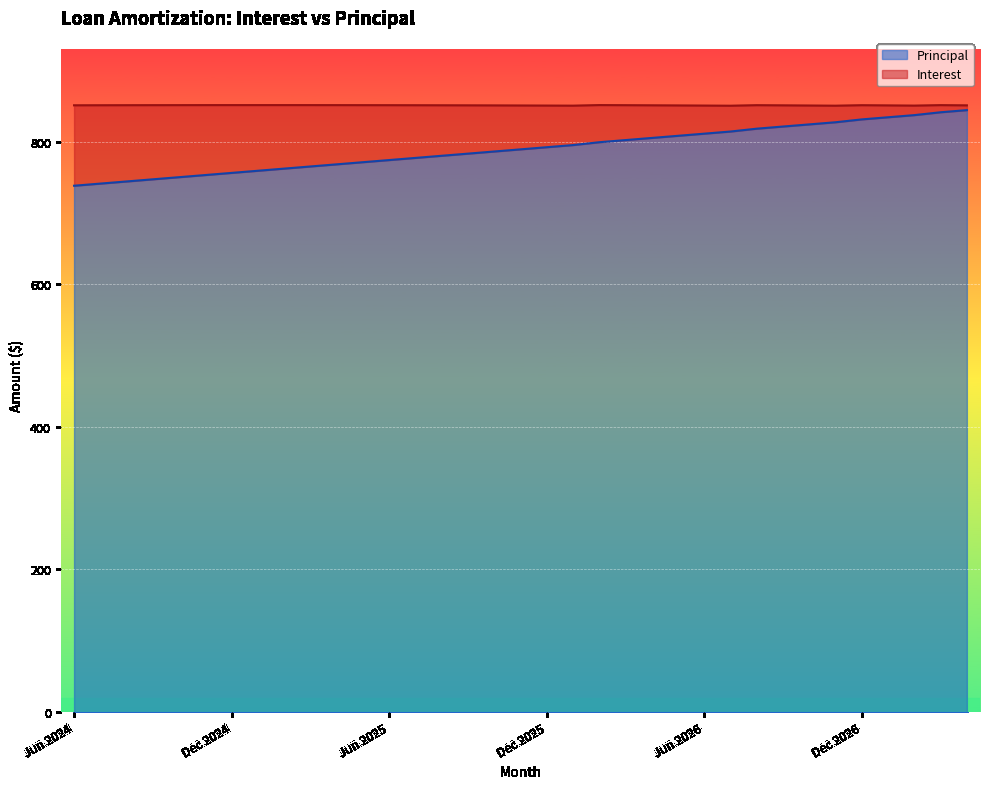

List the labels in order of value, largest first.

Apr 2027, Mar 2027, Feb 2027, Jan 2027, Dec 2026, Nov 2026, Oct 2026, Sep 2026, Aug 2026, Jul 2026, Jun 2026, May 2026, Apr 2026, Mar 2026, Feb 2026, Jan 2026, Dec 2025, Nov 2025, Oct 2025, Sep 2025, Aug 2025, Jul 2025, Jun 2025, May 2025, Apr 2025, Mar 2025, Feb 2025, Jan 2025, Dec 2024, Nov 2024, Oct 2024, Sep 2024, Aug 2024, Jul 2024, Jun 2024